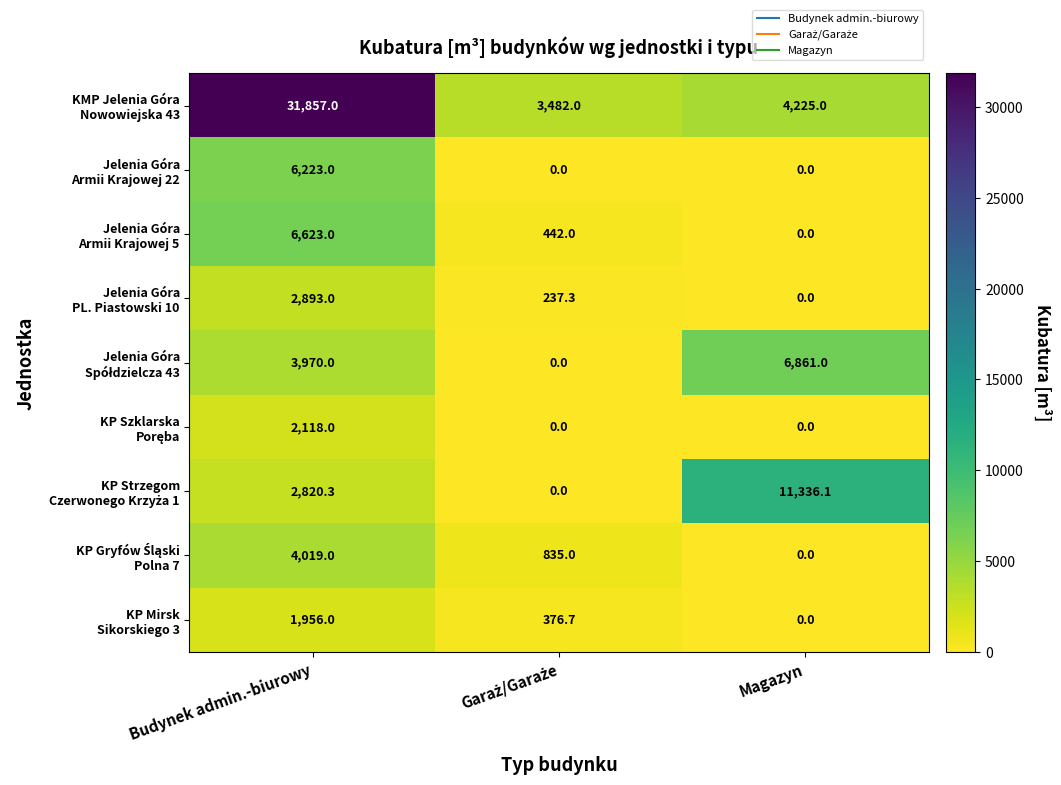

At which category is the sum across all series the highest?

Budynek admin.-biurowy